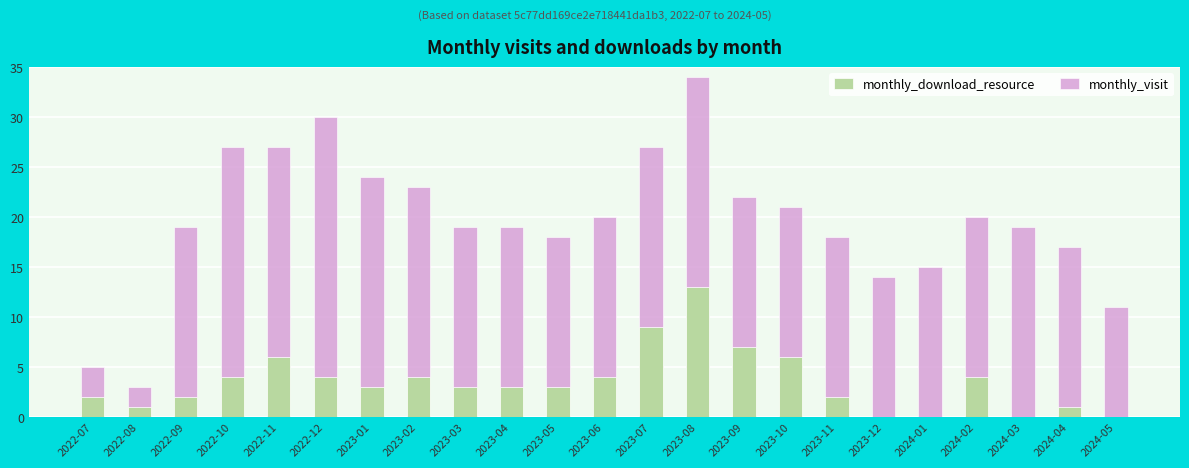

What is the sum of all monthly_download_resource values?

81